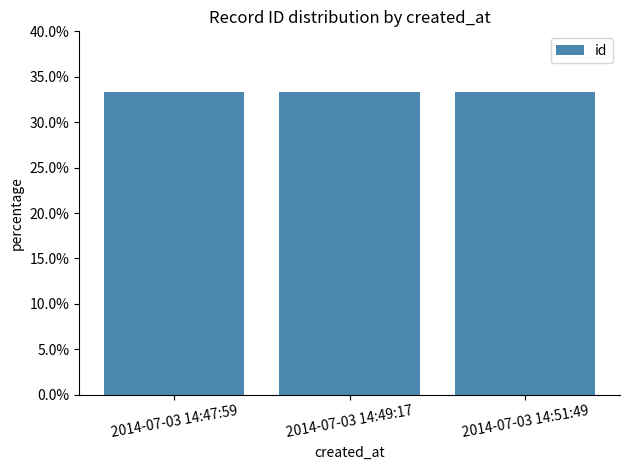

Is it true that the value at 2014-07-03 14:47:59 is 50.8?

False